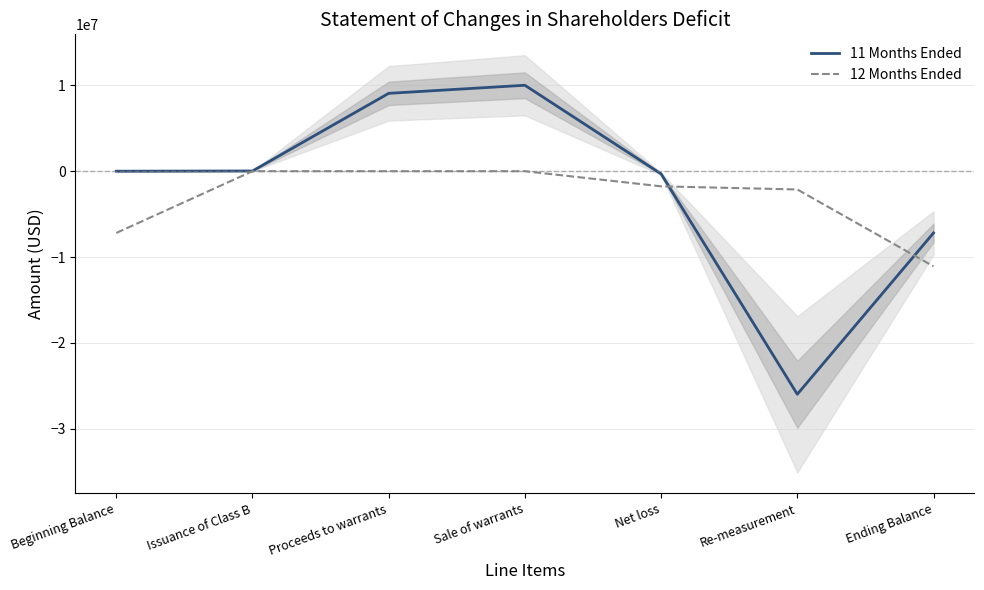

At which label is 11 Months Ended closest to -7990181?

Ending Balance